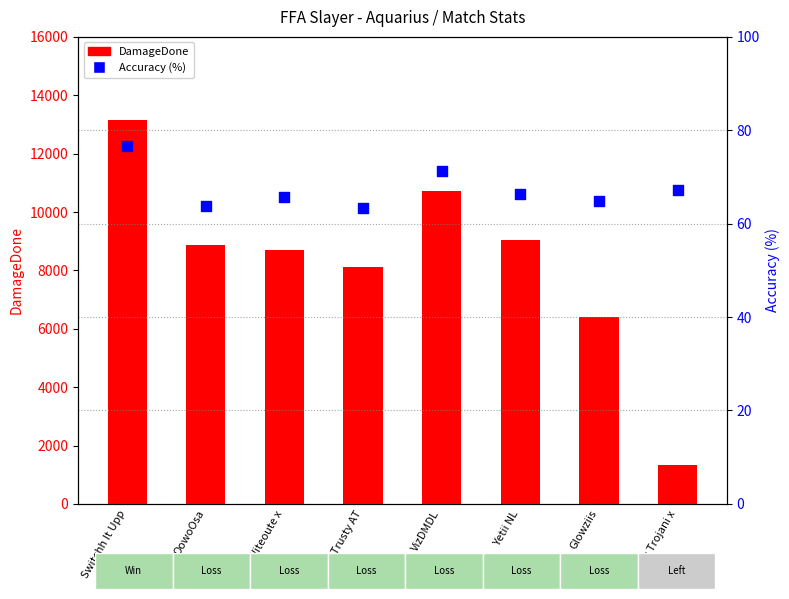

Which series has the largest Y range (max minus min)?

DamageDone